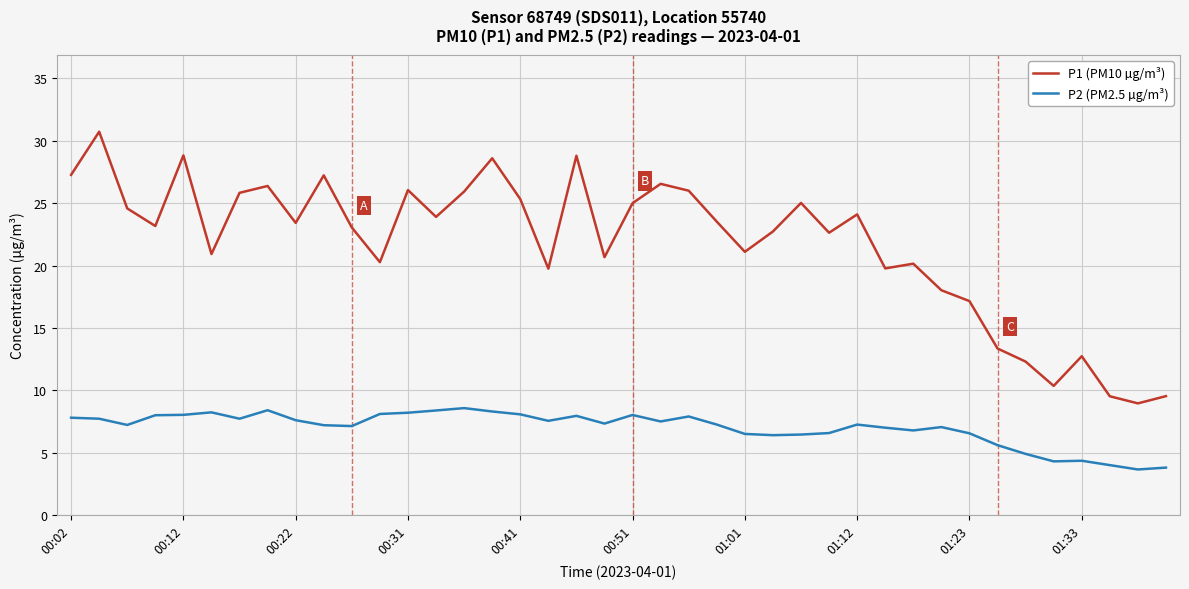

Which series has the largest range (max minus min)?

P1 (PM10 µg/m³)